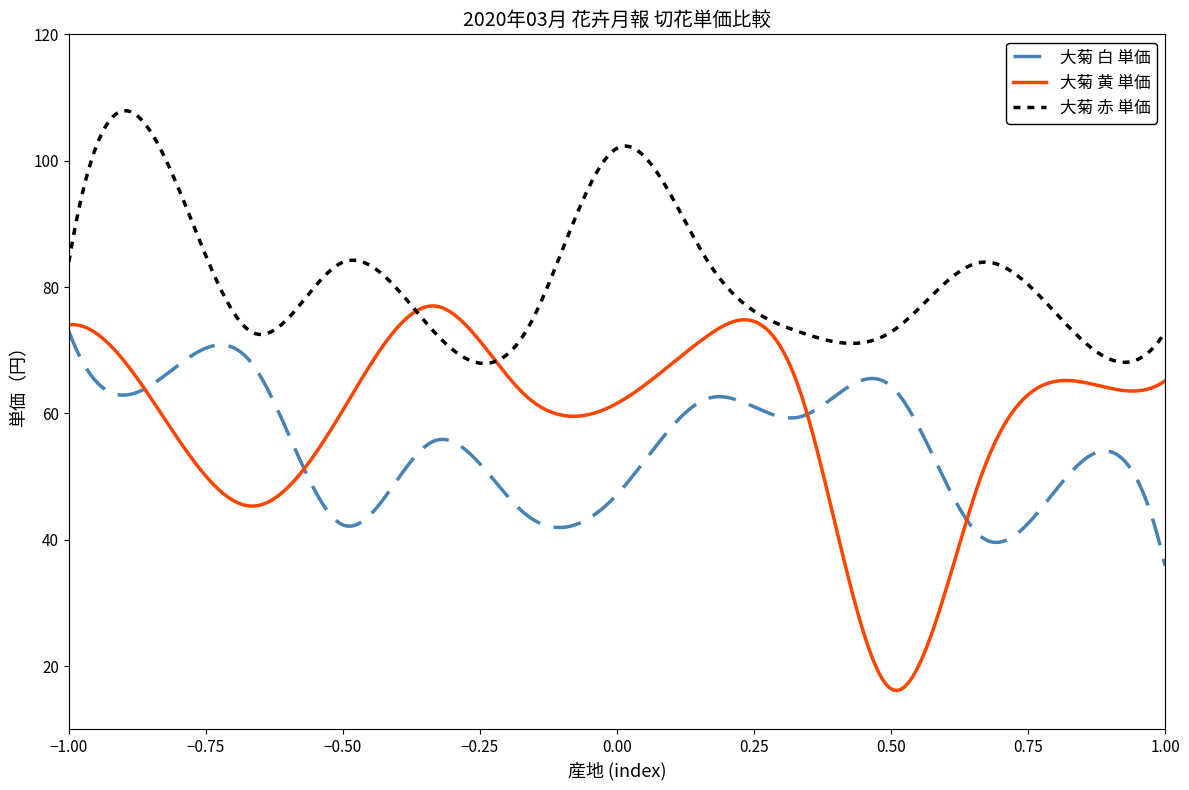

True or false: 大菊 赤 単価 and 大菊 白 単価 intersect in this chart.

False